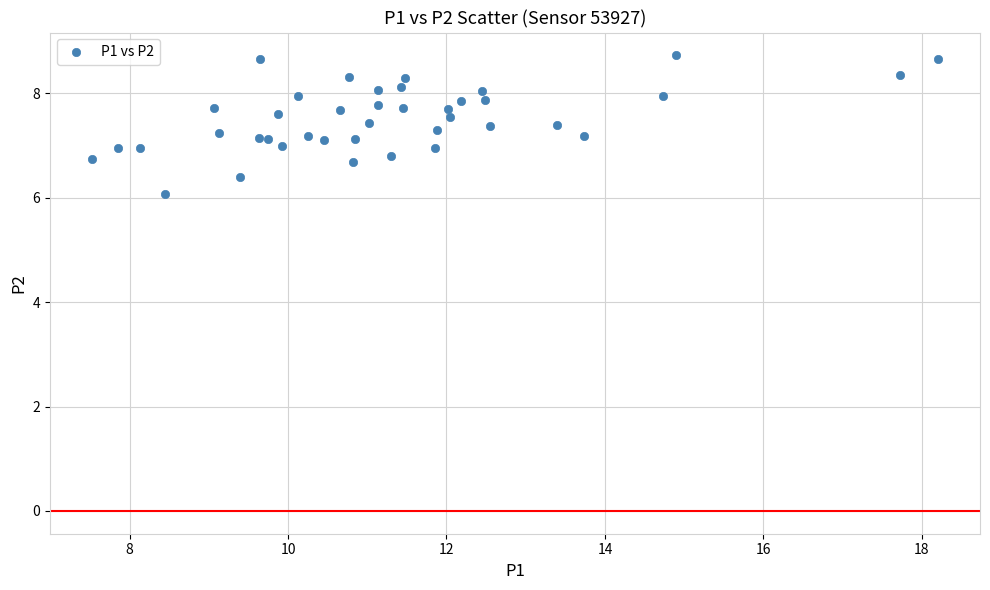

What is the range of X values (max minus min)?

10.7